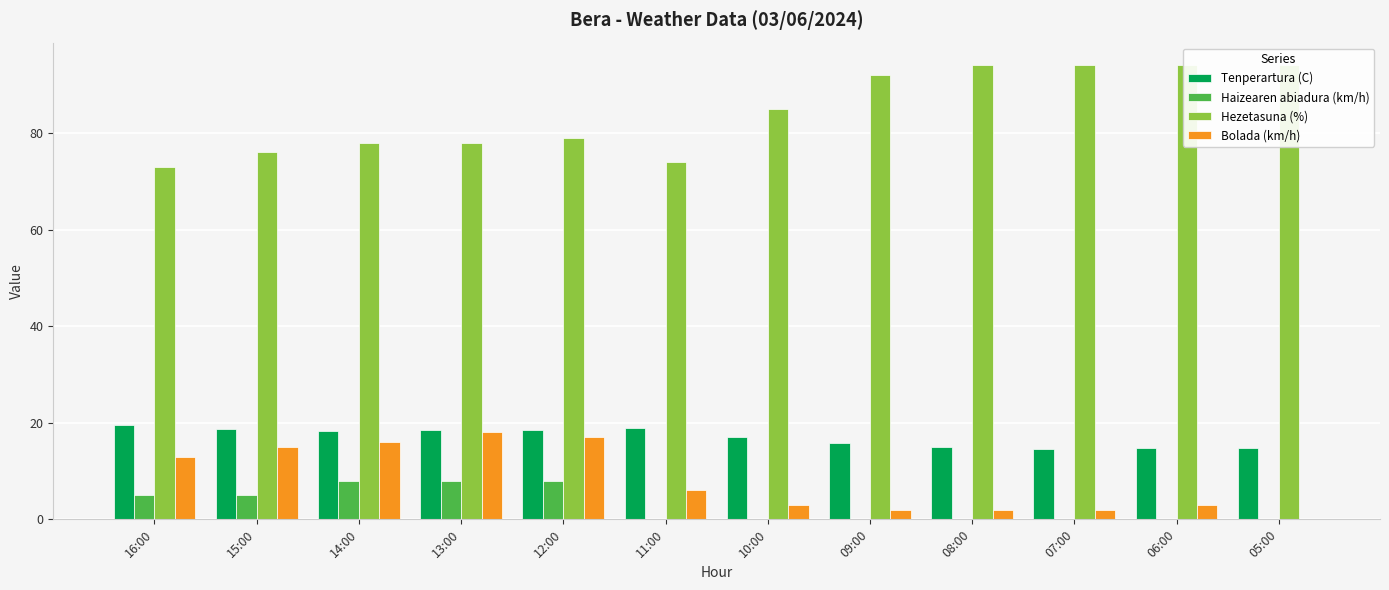

At which label does Tenperartura (C) reach its minimum?

07:00